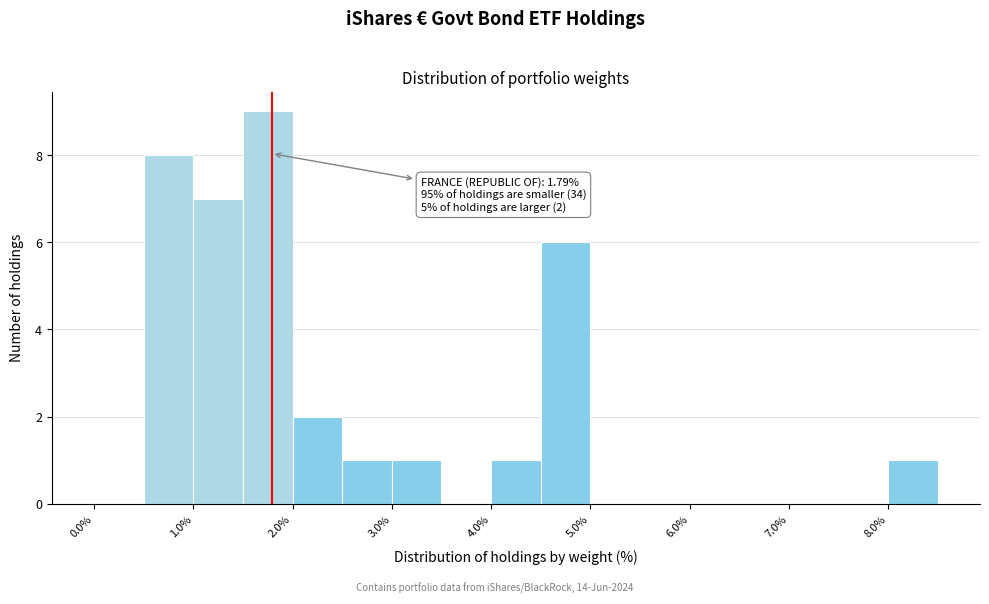

Which range on the x-axis has the tallest bar?

1.5 to 2.0